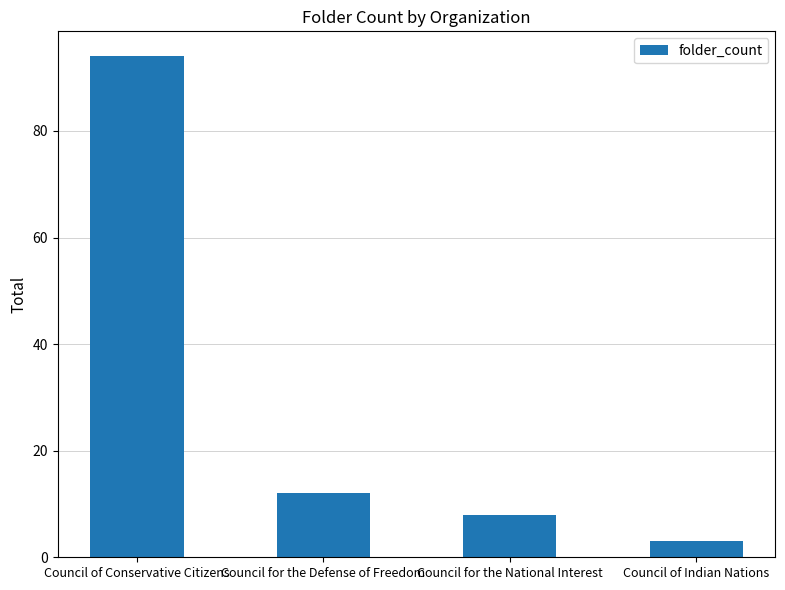

Reading left to right, transcribe all the data shown in this chart.

Council of Conservative Citizens=94	Council for the Defense of Freedom=12	Council for the National Interest=8	Council of Indian Nations=3